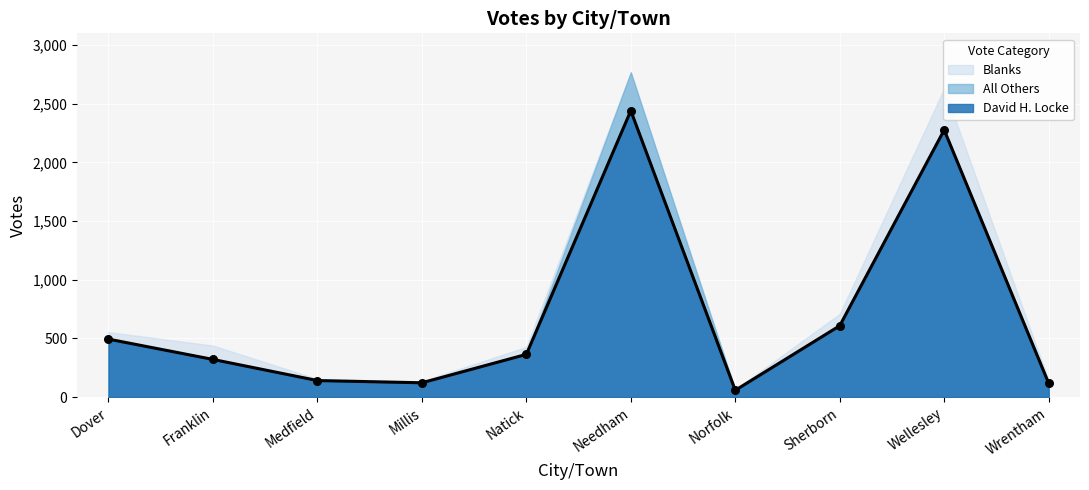

Which series has the largest total across all categories?

David H. Locke